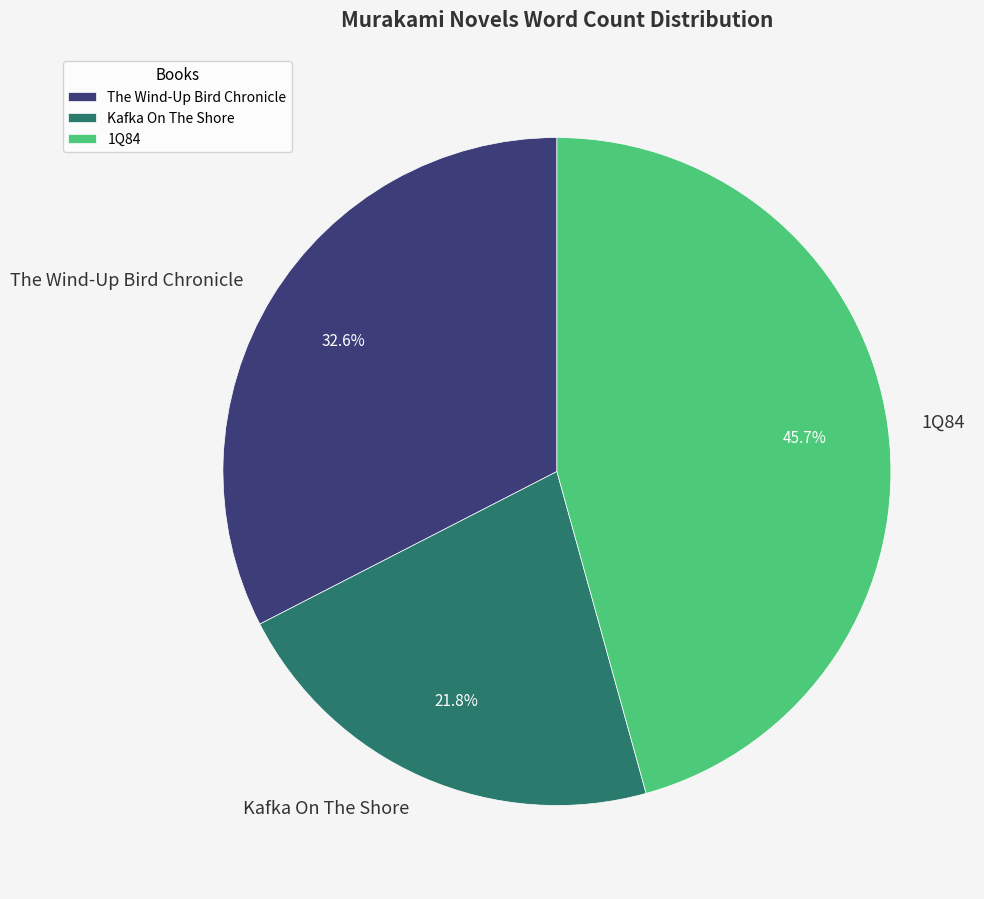

Does 1Q84 represent more than half of the total?

No